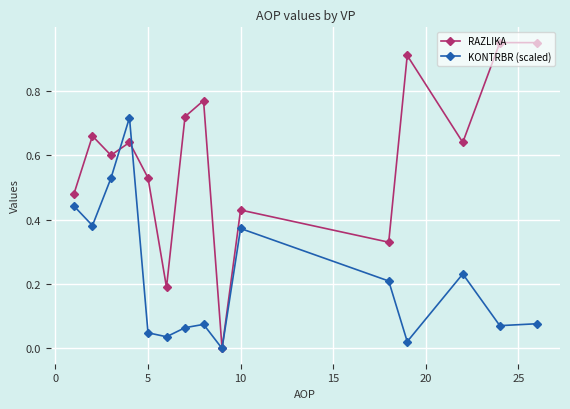

How many interior local peaks does the KONTRBR (scaled) series have?

4